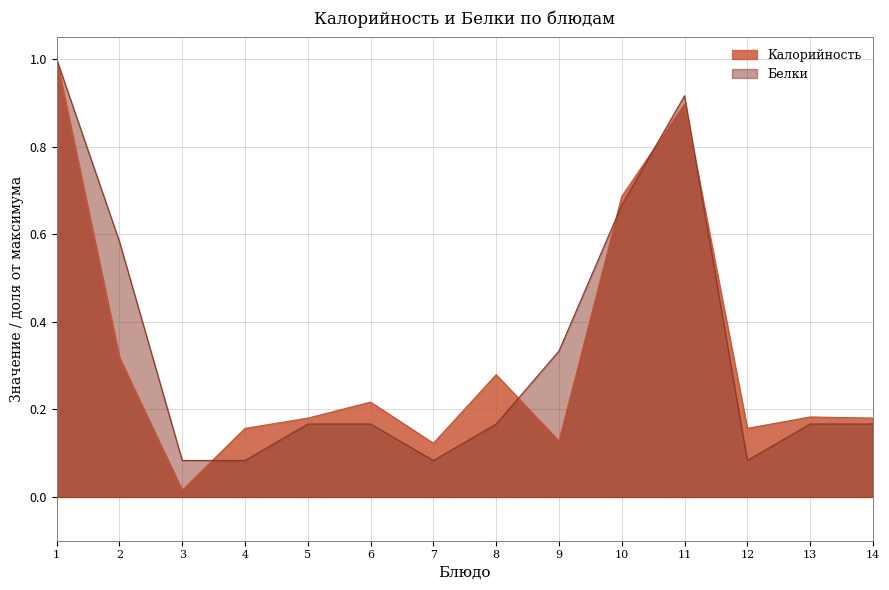

Rank the series by their maximum value, from highest to lowest.

Калорийность, Белки